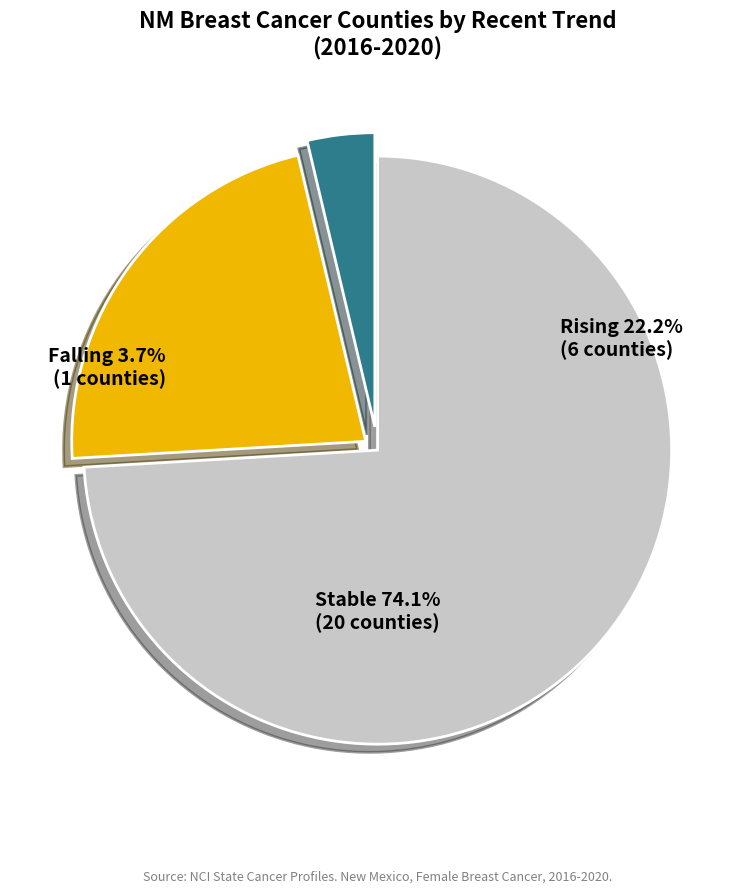

What is the majority slice?

stable